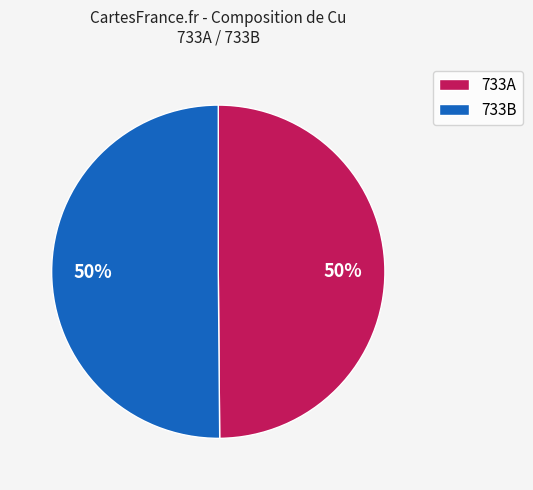

The 733A slice represents 40% of the pie. True or false?

False